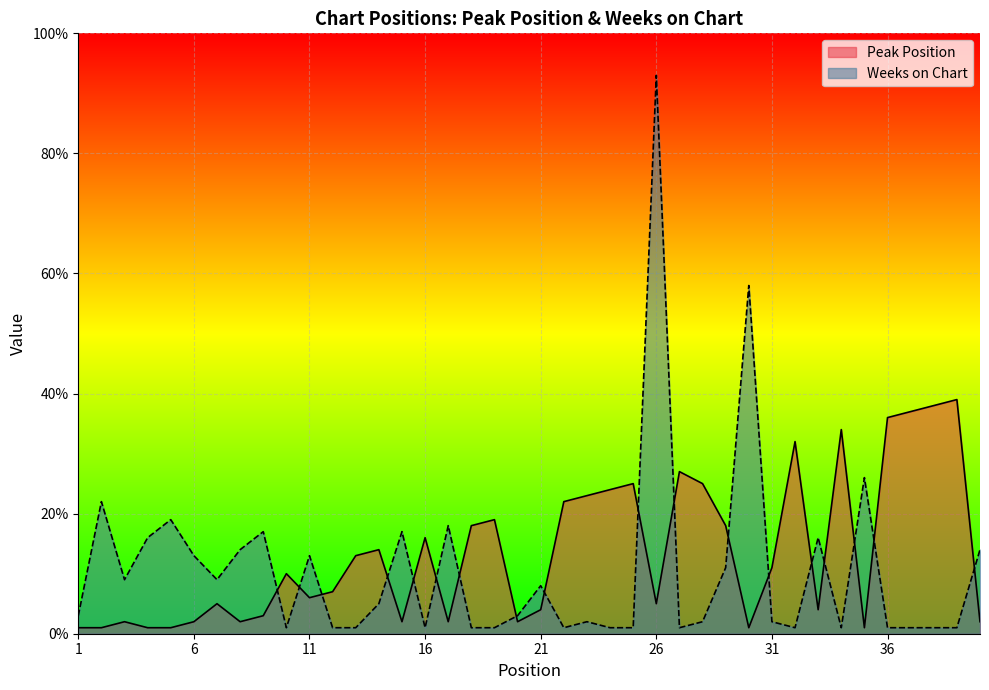

How many lines are shown in the chart?

2